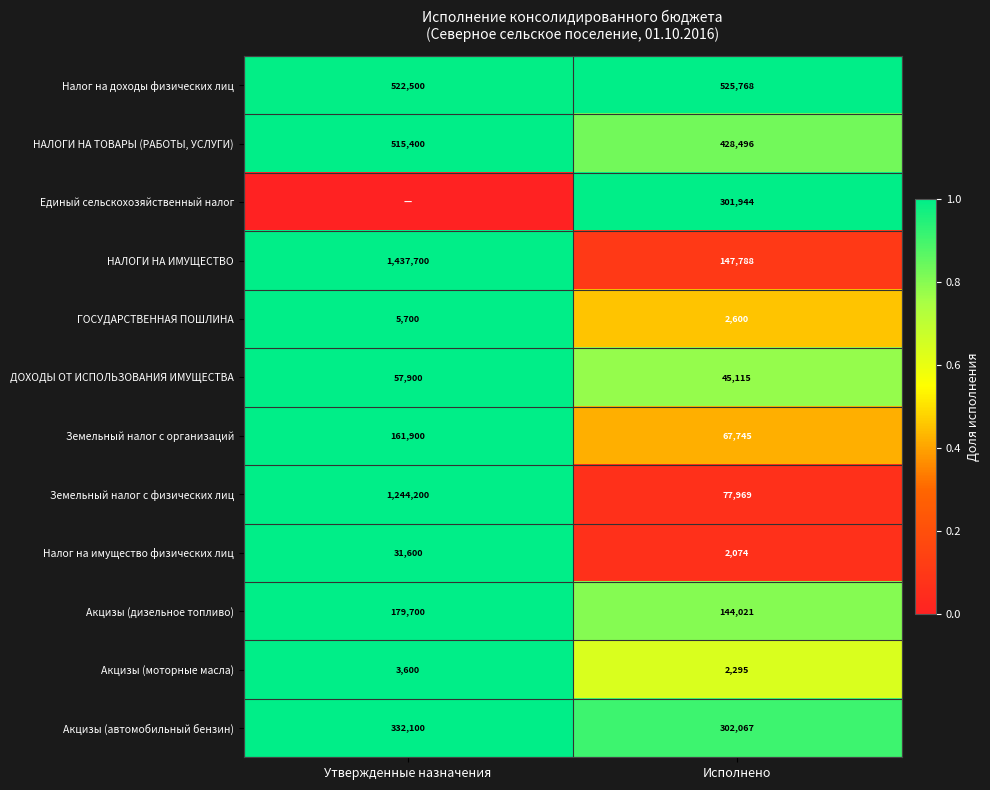

What is the spread (max minus min) of values at Исполнено?

523694